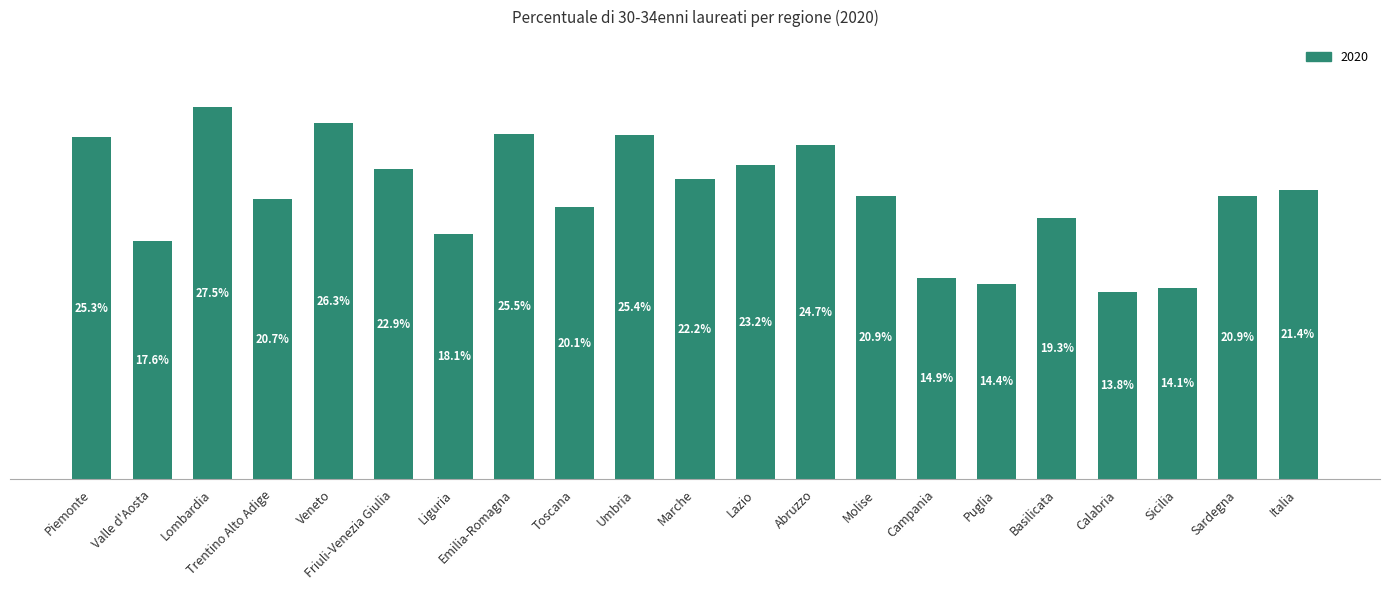

Between Friuli-Venezia Giulia and Molise, which is larger?

Friuli-Venezia Giulia